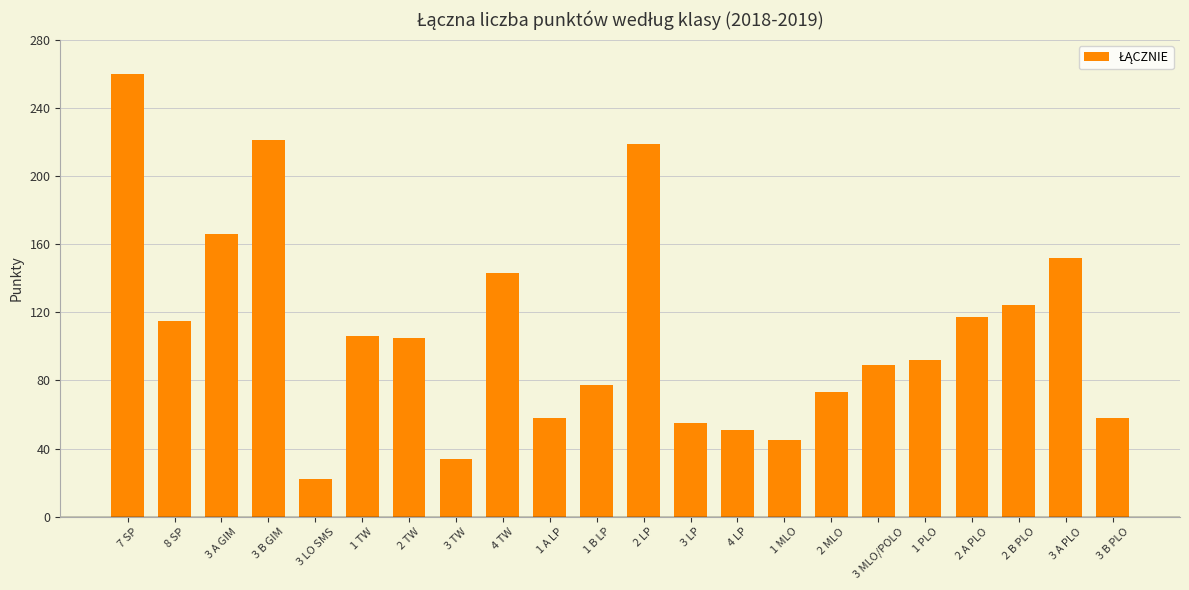

How many bars are there in total?

22